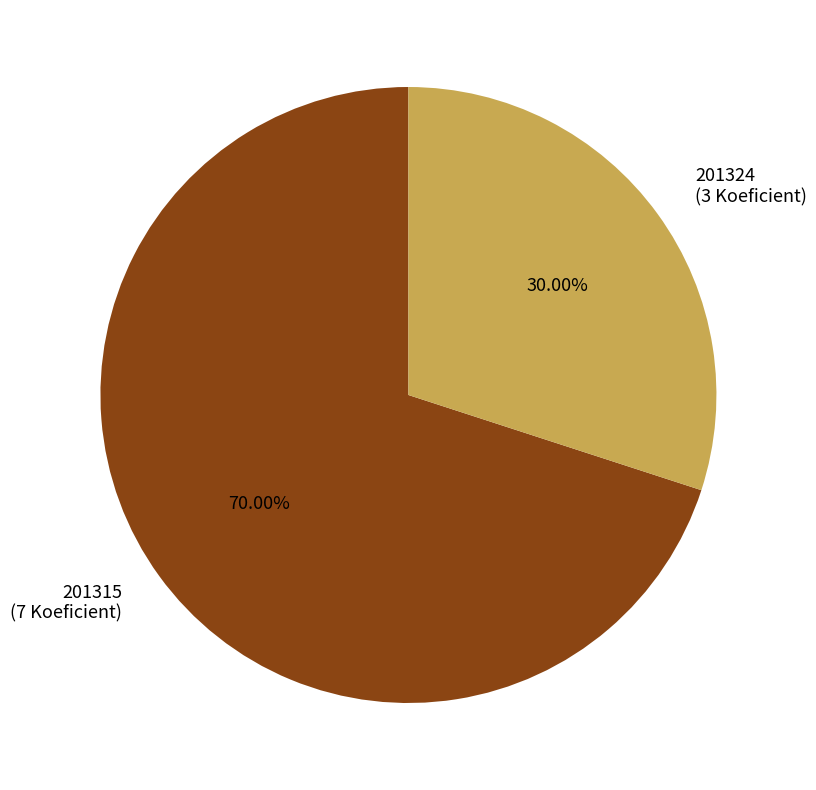

To the nearest percent, what is the difference between the largest and smallest slice percentages?

40%